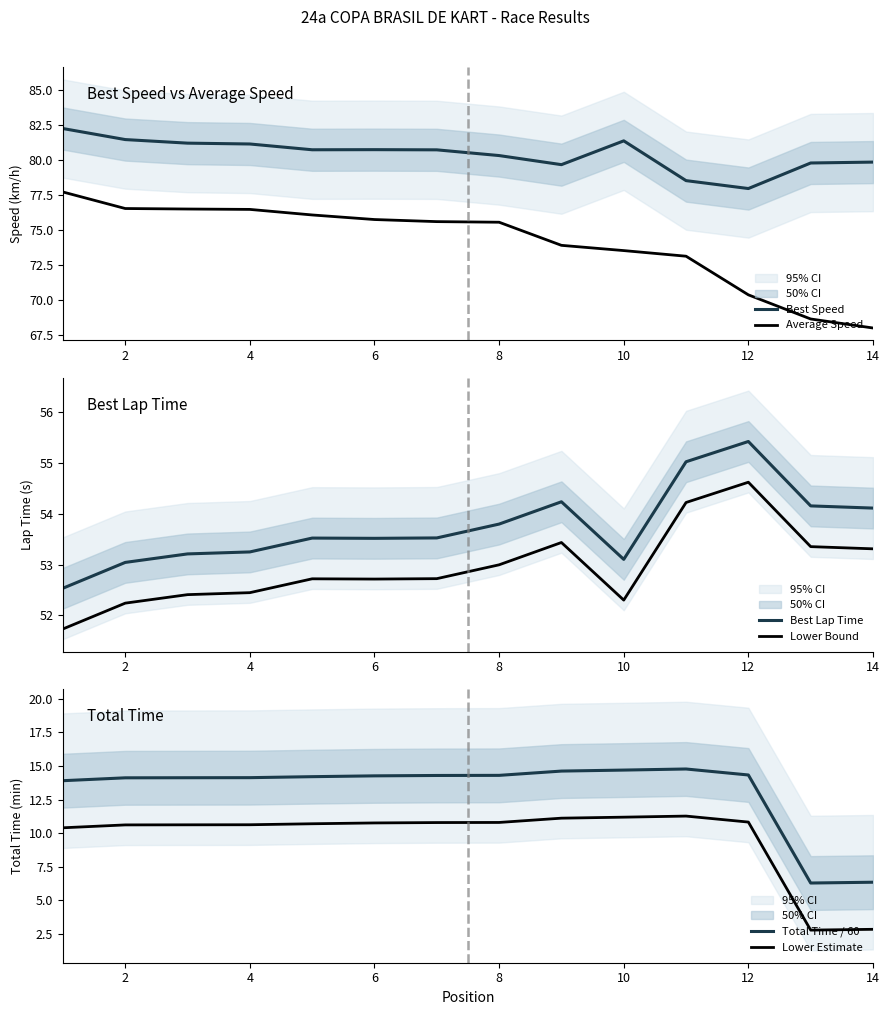

Count the number of categories in the chart.

14